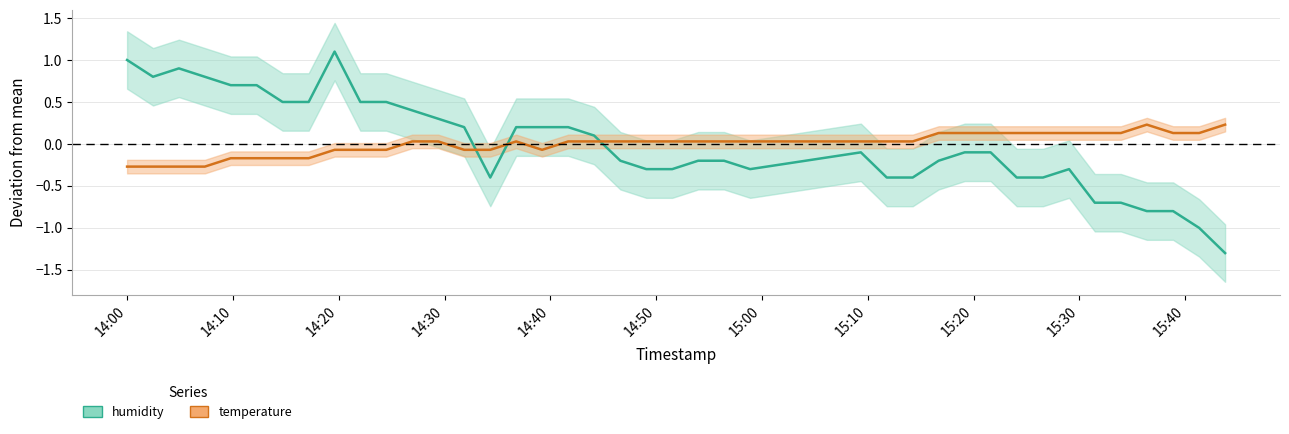

What is the maximum value for humidity?

1.1